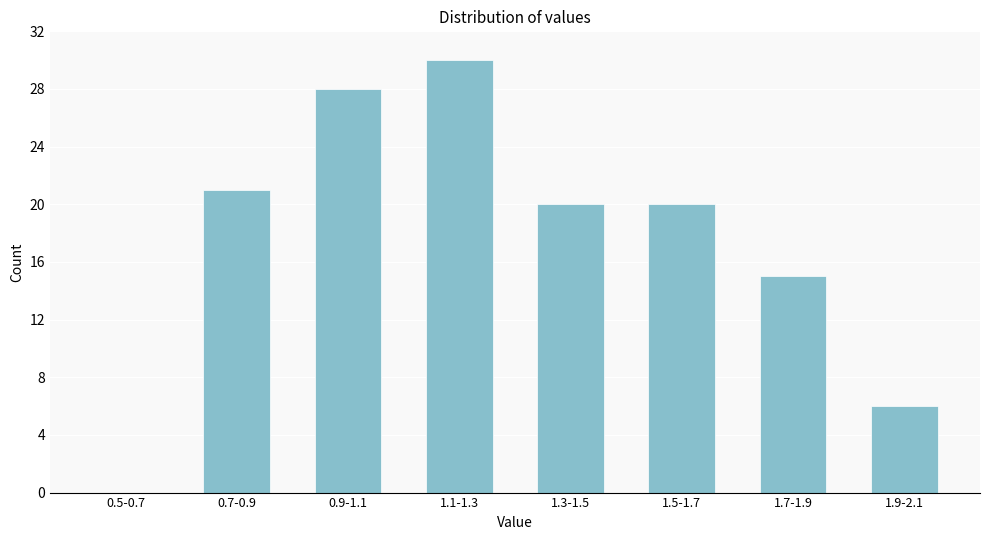

Reading left to right, list all the values displayed in this chart.

0.5-0.7=0	0.7-0.9=21	0.9-1.1=28	1.1-1.3=30	1.3-1.5=20	1.5-1.7=20	1.7-1.9=15	1.9-2.1=6